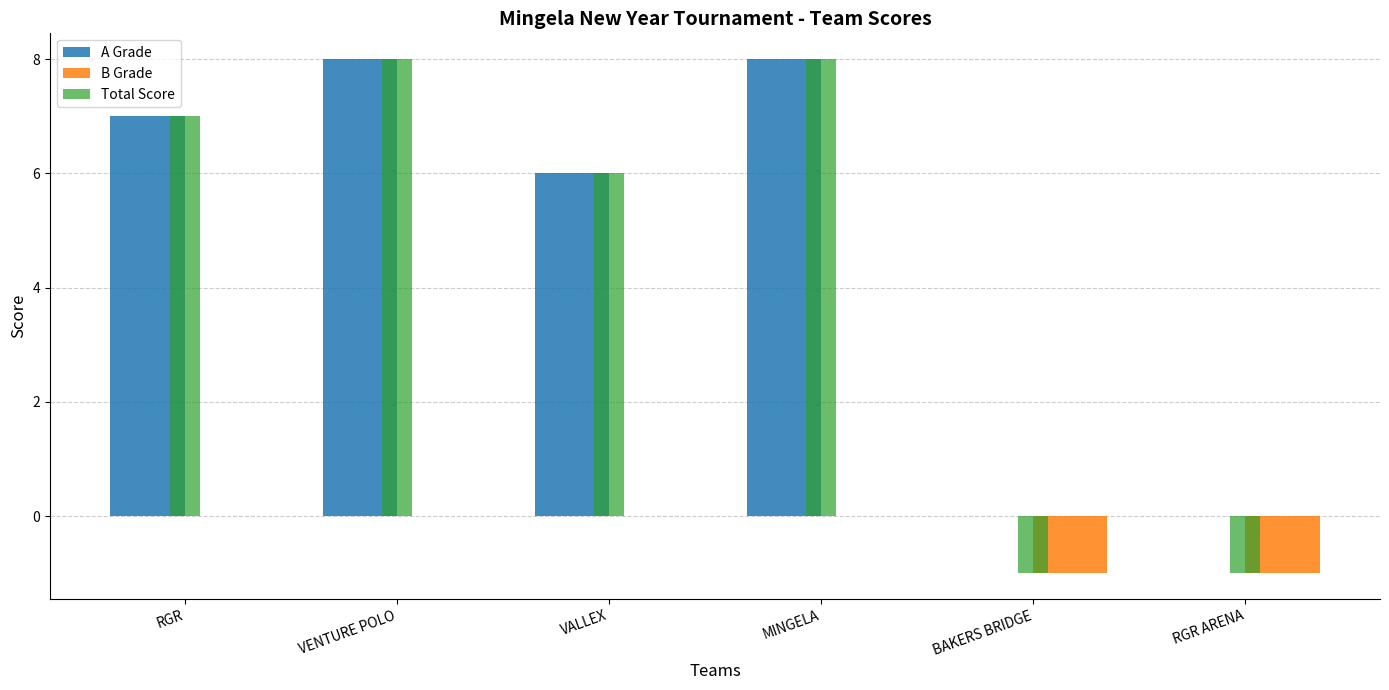

The value of Total Score at VALLEX is 6. True or false?

True